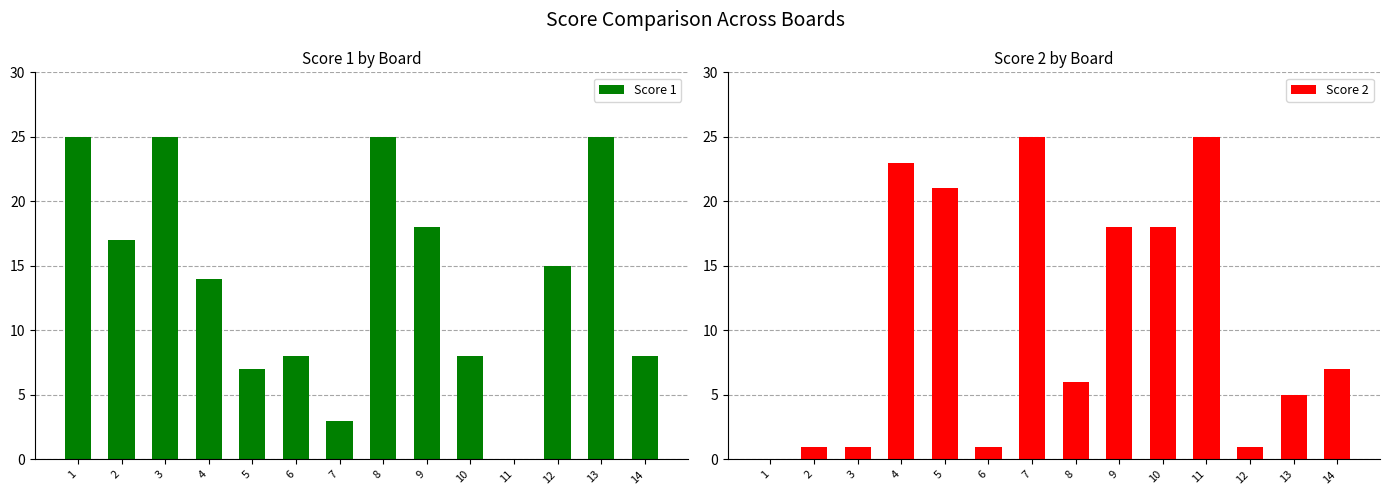

How many bars are there in each group?

2